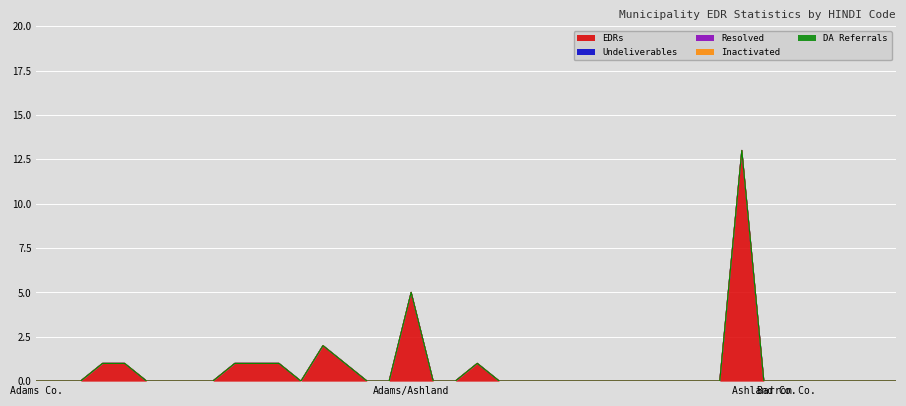

What is the sum of all EDRs values?

27